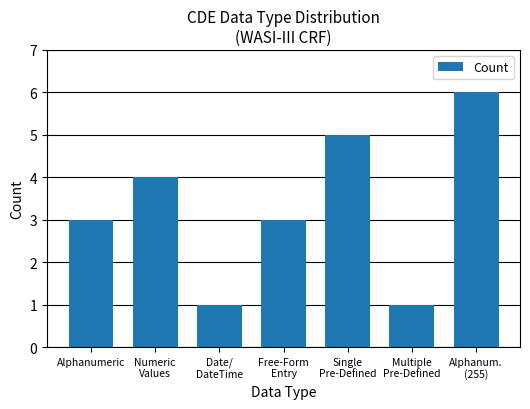

What is the value of the 2nd bar from the left?

4